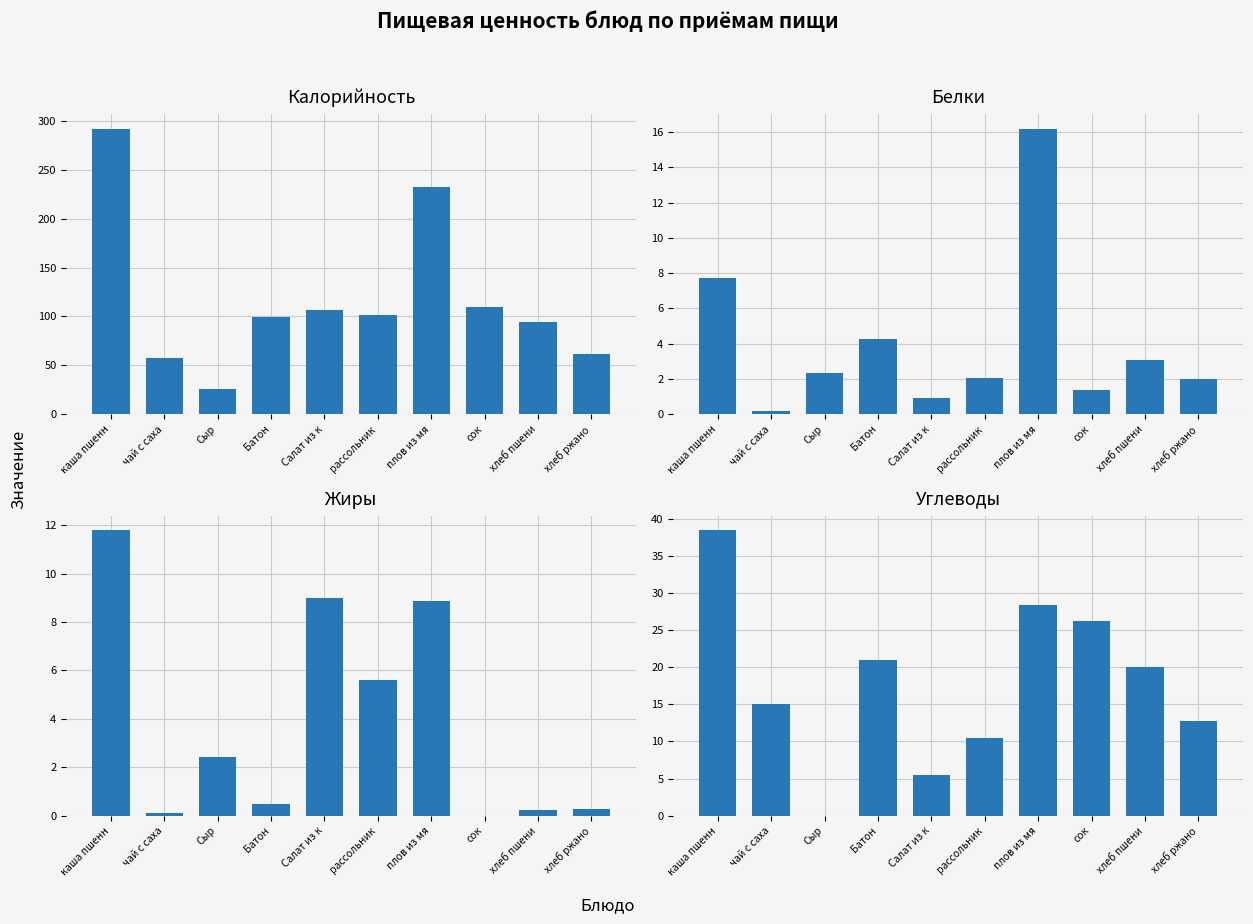

What is the value of the Белки bar at the 7th from the left?

16.2